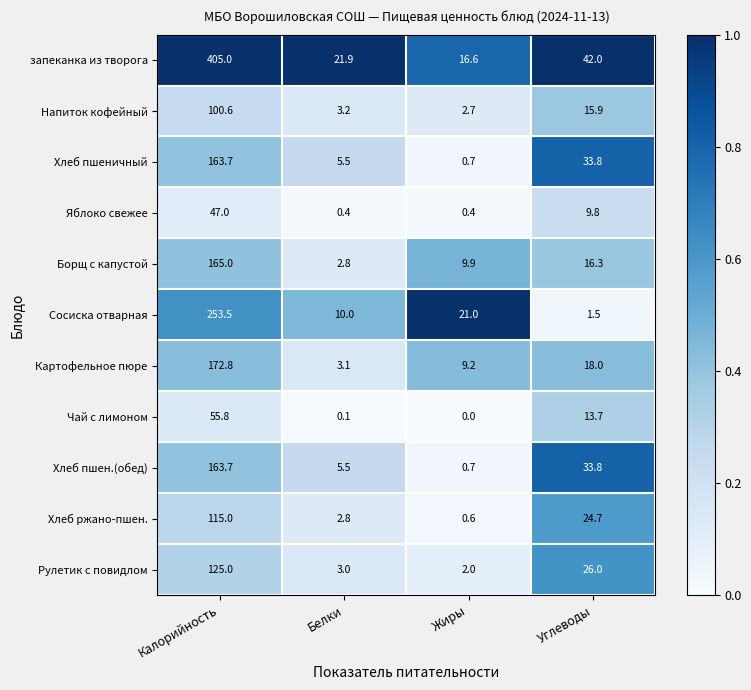

What is the greatest value displayed?

405.0